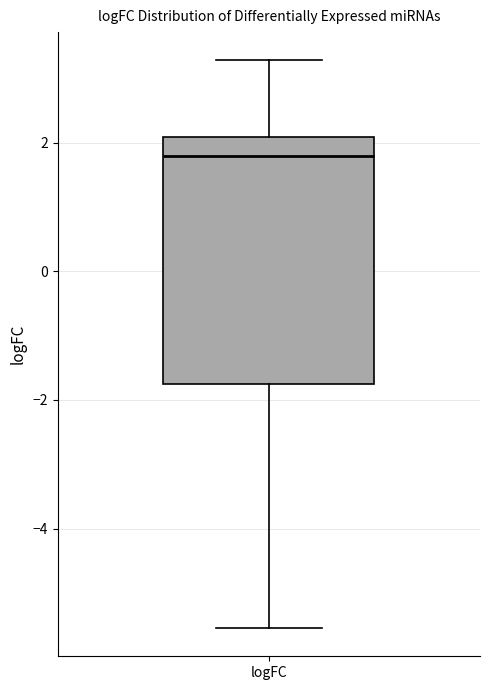

Where is the lower edge of the box for logFC on the y-axis? The values are not printed on the chart, so give them approximately, as read against the axis.

-1.8